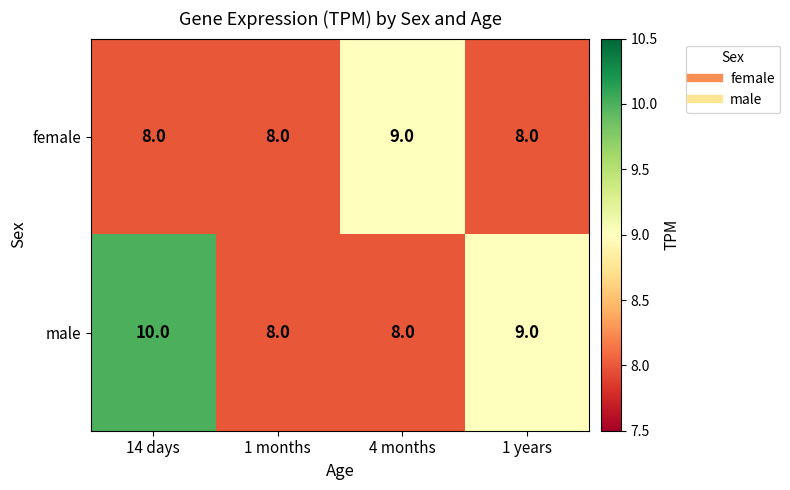

Reading right to left, what are all the values shown in this chart?

female: 1 years=8	4 months=9	1 months=8	14 days=8
male: 1 years=9	4 months=8	1 months=8	14 days=10